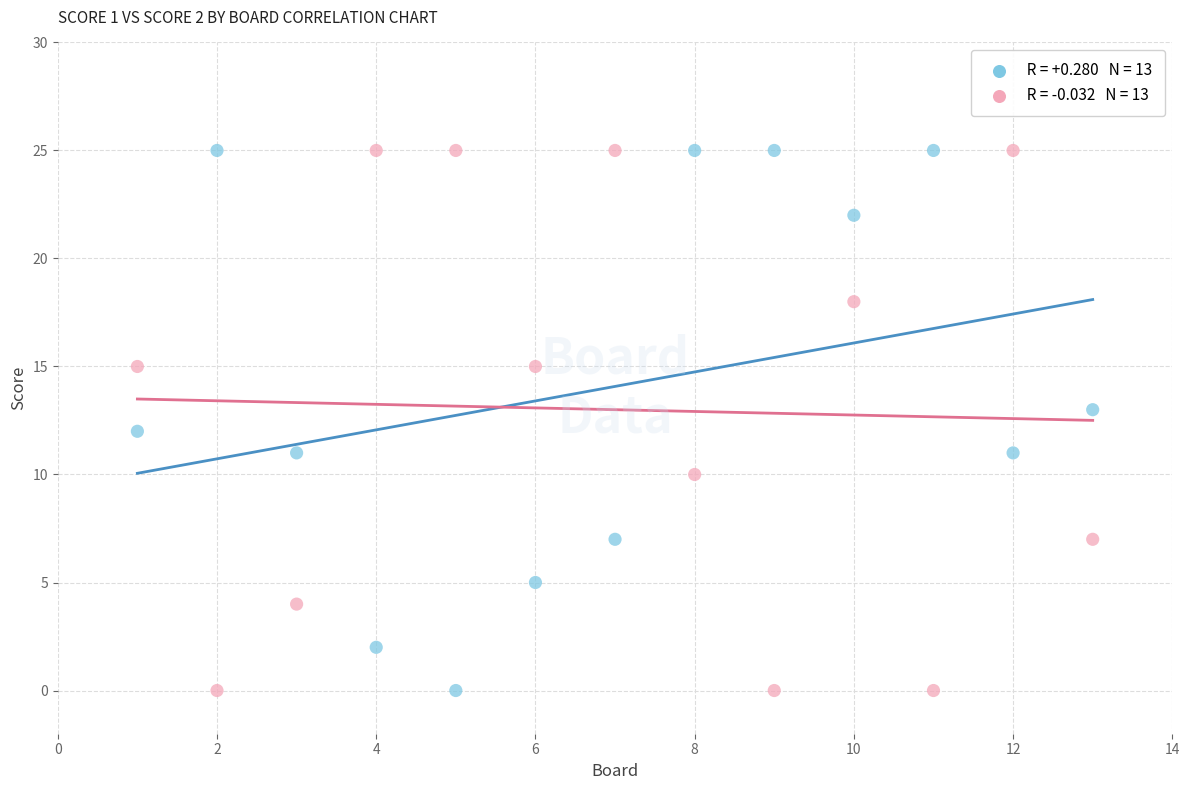

Across all data points, what is the range of X values (max minus min)?

12